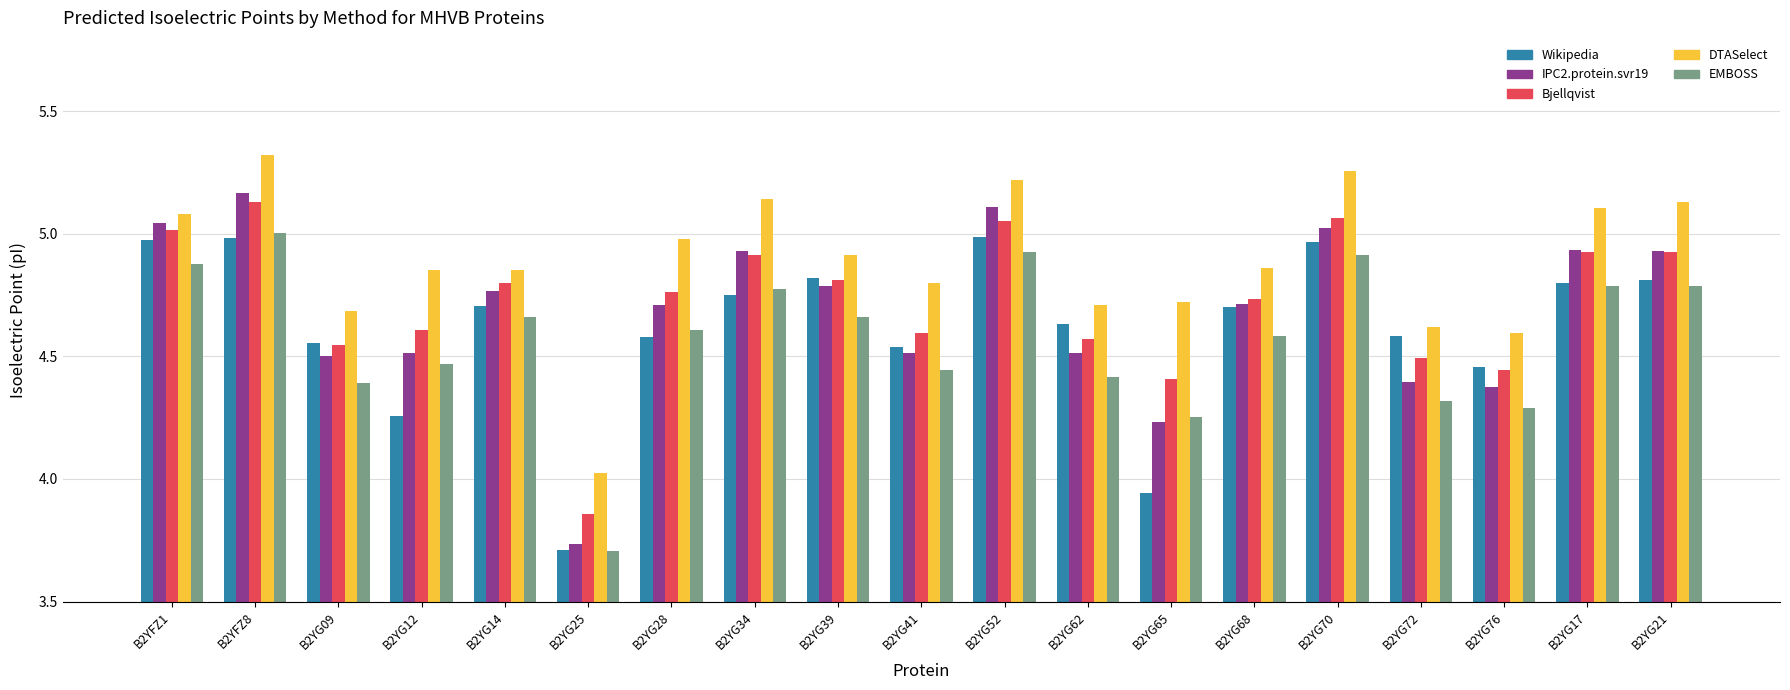

Which series has the widest spread of values?

IPC2.protein.svr19